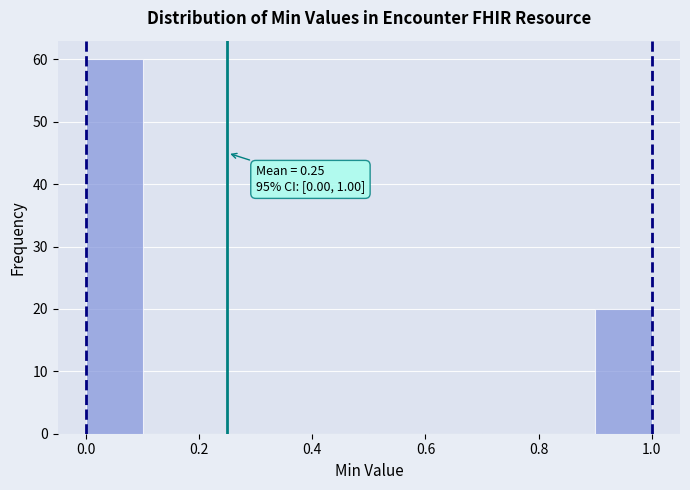

Over which range of the x-axis is the bar tallest?

0.0 to 0.1